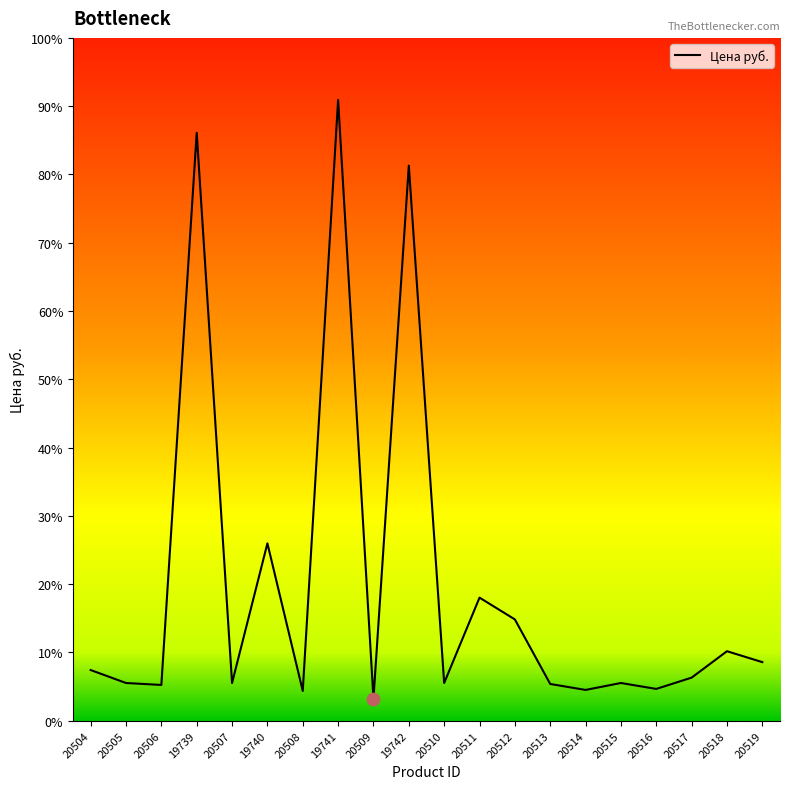

Is this an area chart (filled region under the line)?

Yes